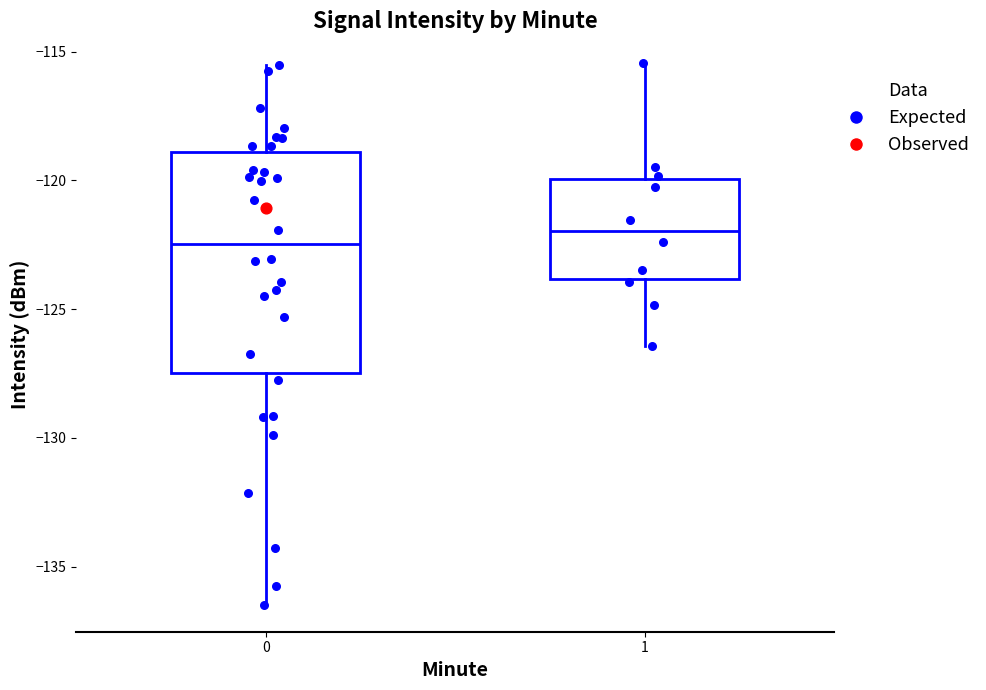

Reading left to right, transcribe this box plot: for each box, give where its median line is, the range the box spans, and where its two whiskers end, as read against the y-axis. The values are not printed on the chart, so give them approximately, as read against the axis.

0: median -122.5, box -127.5 to -119.0, whiskers -136.5 to -115.5
1: median -122.0, box -124.0 to -120.0, whiskers -126.5 to -115.5